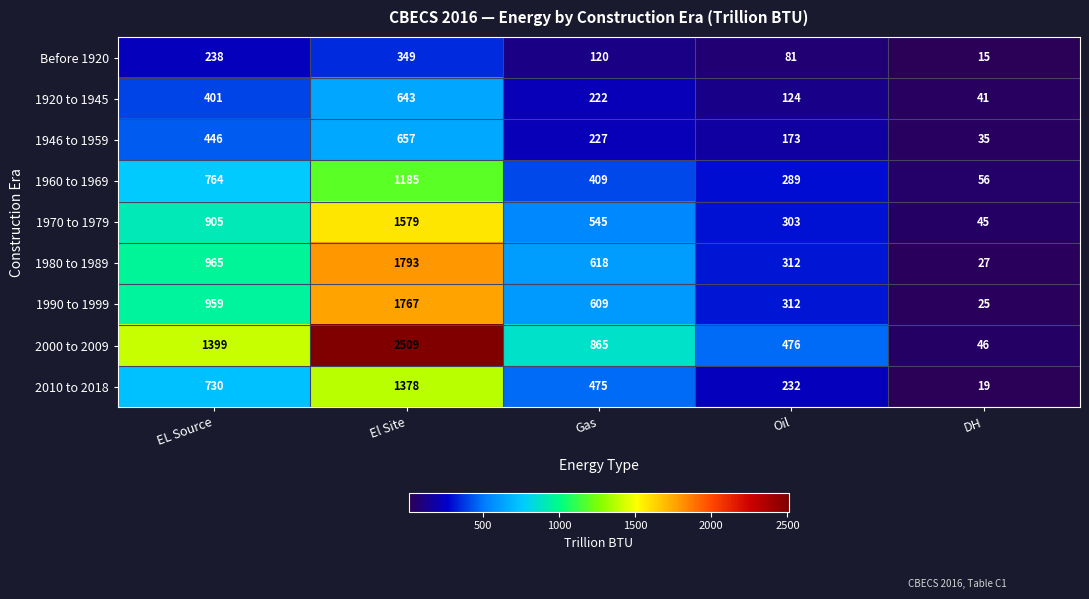

What is the difference between the maximum and minimum values in the 1960 to 1969 series?

1129